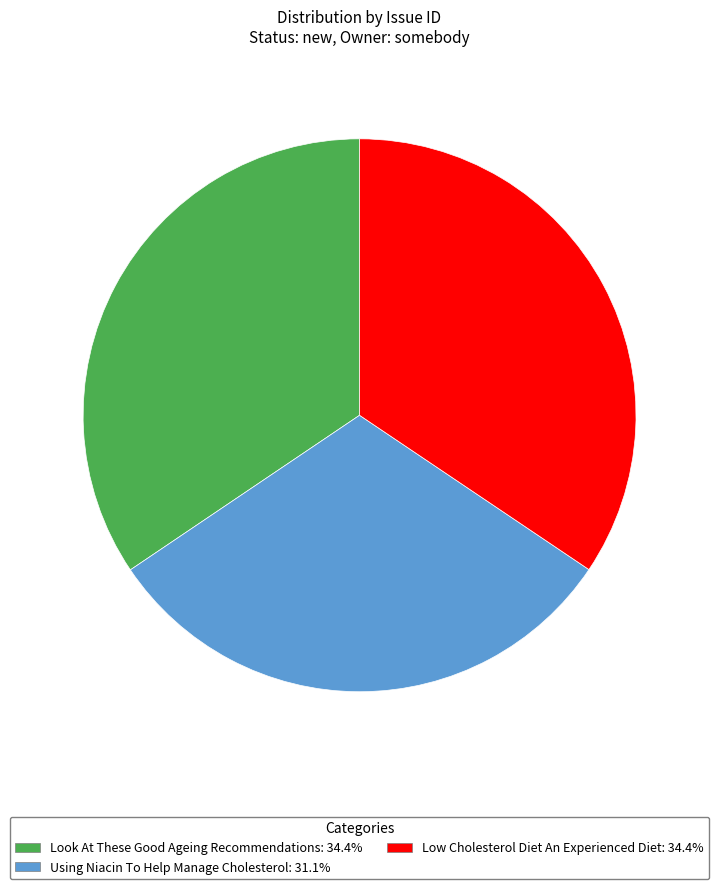

Is there a majority slice in this chart?

No